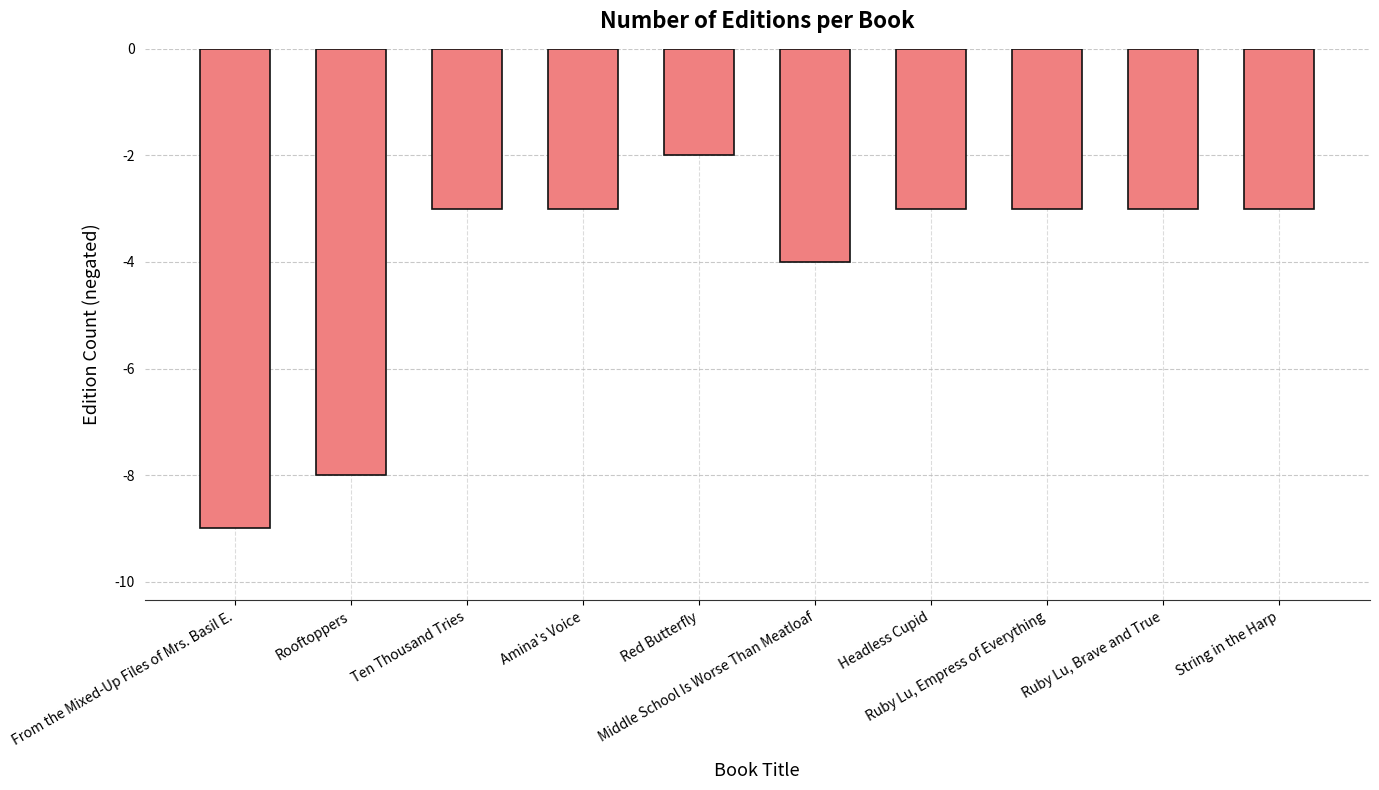

What is the value of the 10th bar from the left?

-3